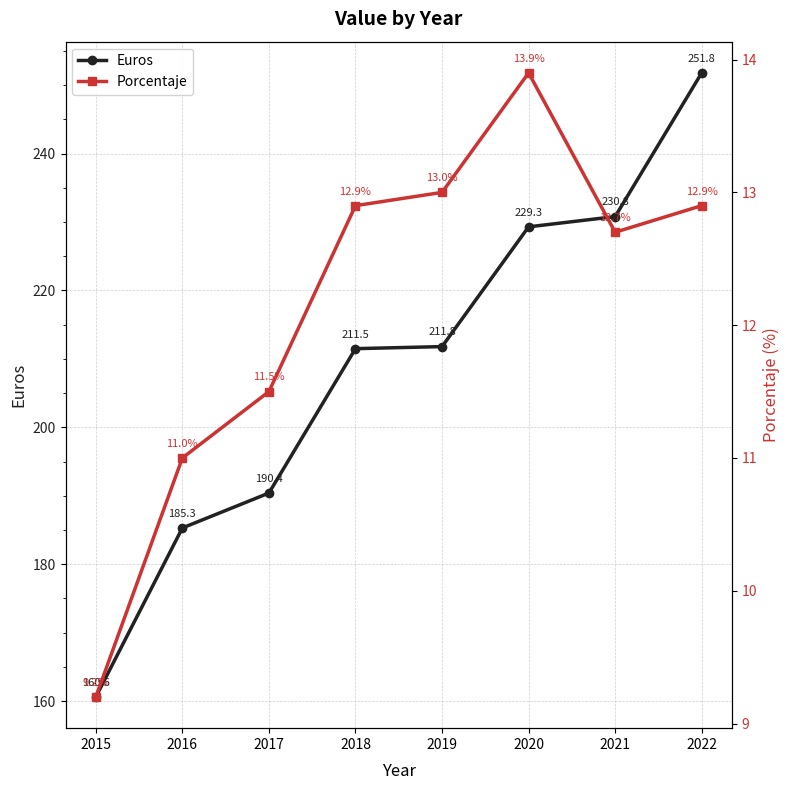

What is the difference between the highest and lowest values at 2021?

218.1